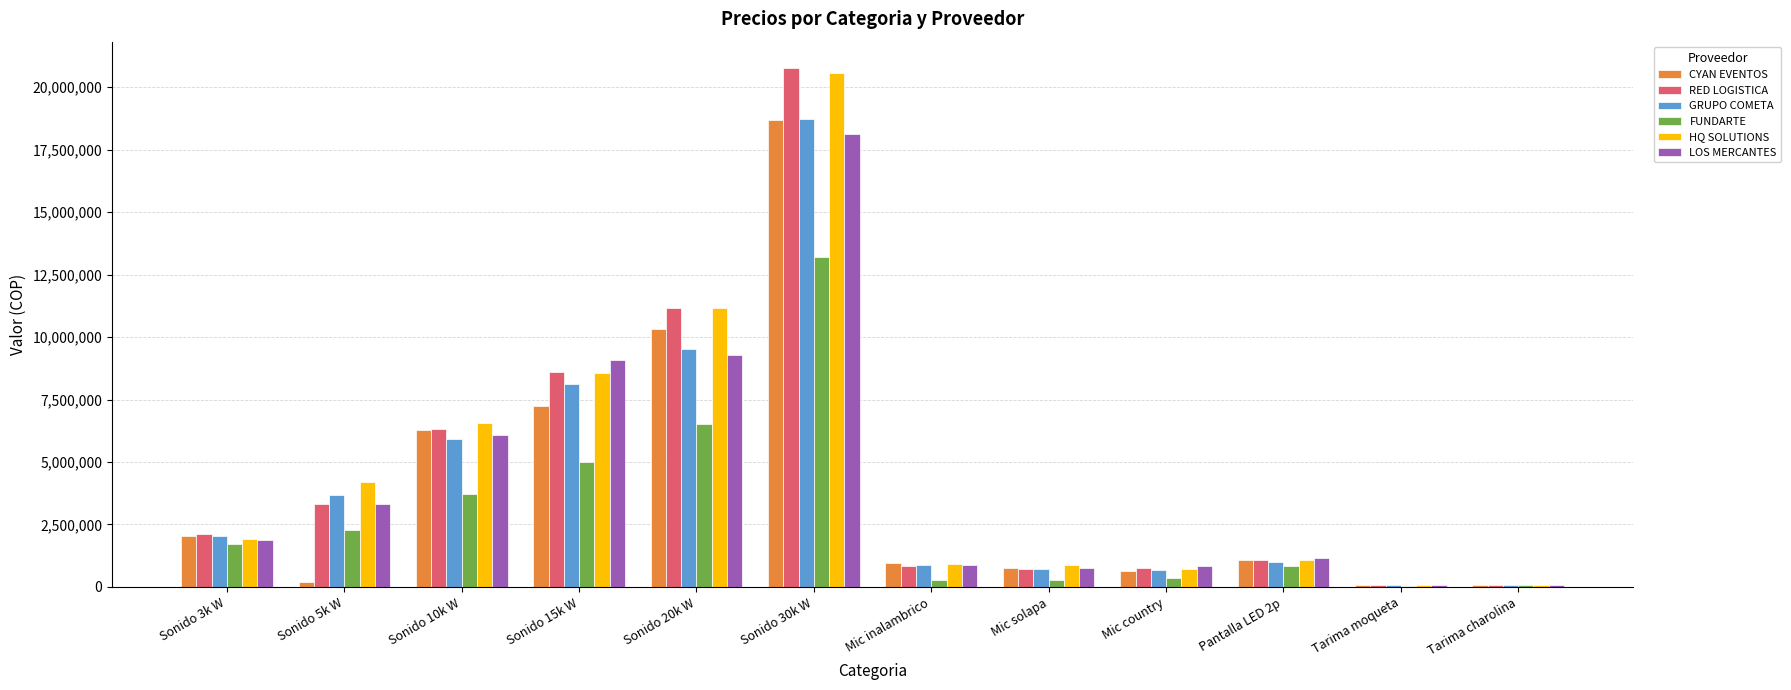

Is the value of HQ SOLUTIONS at Sonido 3k W greater than the value of GRUPO COMETA at Pantalla LED 2p?

Yes